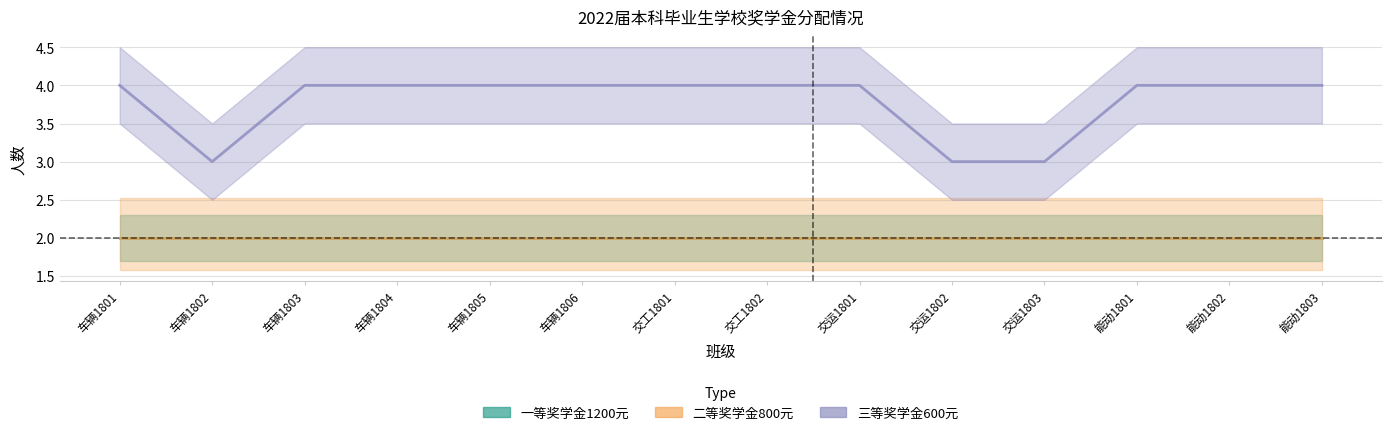

Reading right to left, list all the values displayed in this chart.

一等奖学金1200元: 2	2	2	2	2	2	2	2	2	2	2	2	2	2
二等奖学金800元: 2	2	2	2	2	2	2	2	2	2	2	2	2	2
三等奖学金600元: 4	4	4	3	3	4	4	4	4	4	4	4	3	4